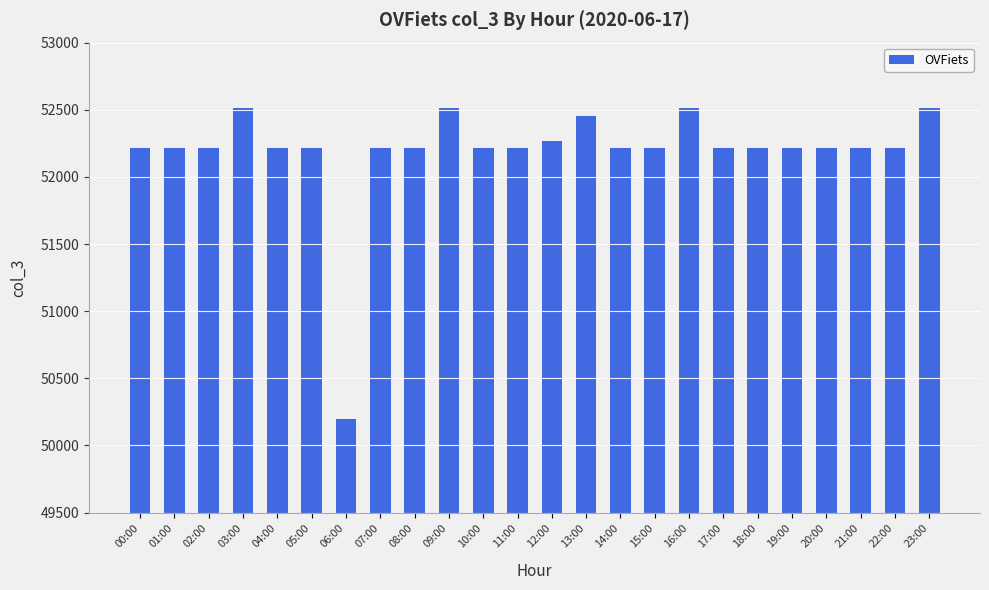

True or false: the data shows 34320 at 08:00.

False